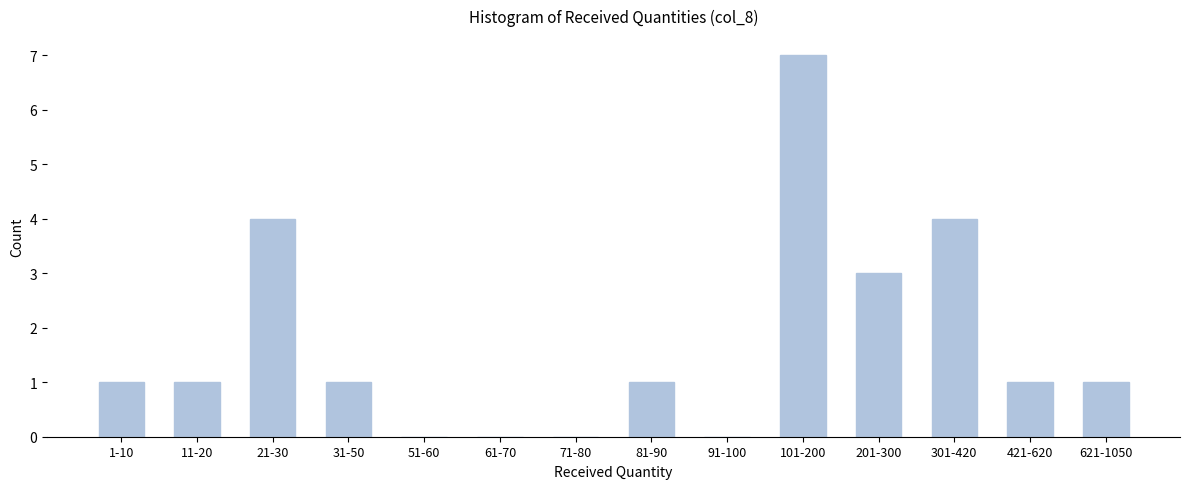

Reading right to left, transcribe all the data shown in this chart.

621-1050=1	421-620=1	301-420=4	201-300=3	101-200=7	91-100=0	81-90=1	71-80=0	61-70=0	51-60=0	31-50=1	21-30=4	11-20=1	1-10=1